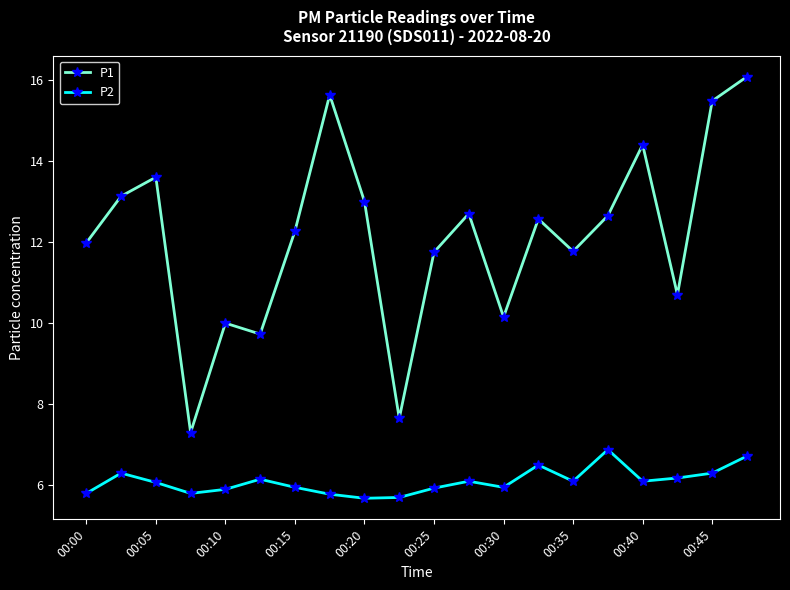

How many interior local valleys does the P1 series have?

6